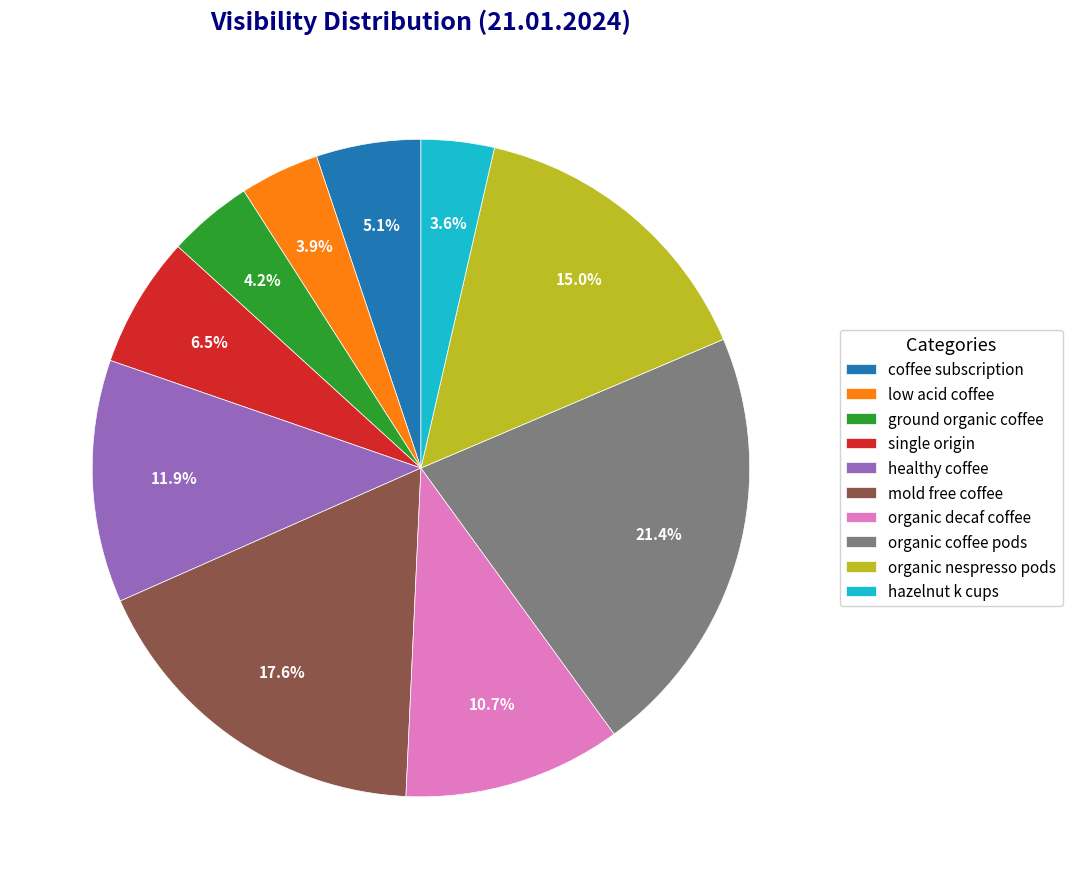

Is the sum of hazelnut k cups and organic coffee pods greater than half?

No